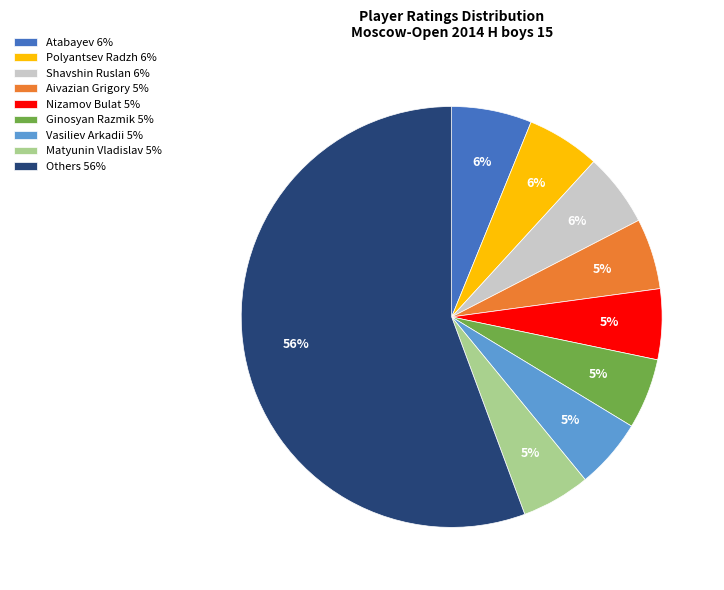

True or false: Matyunin Vladislav 5% accounts for 5% of the total.

True